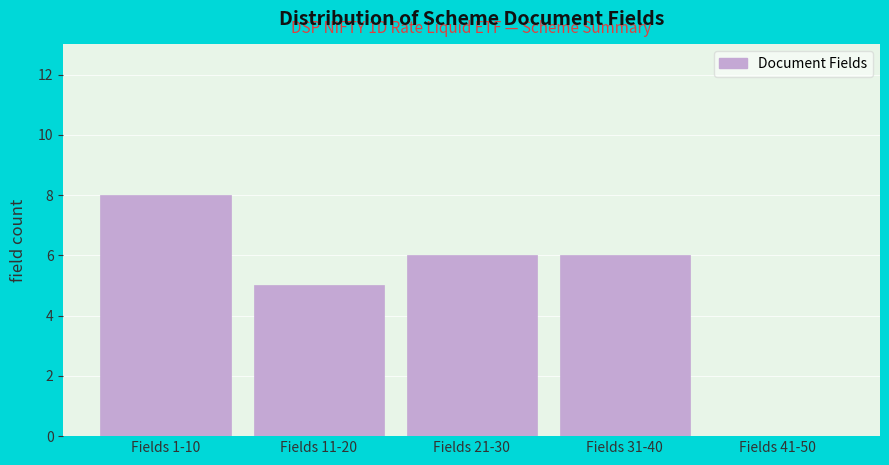

Reading left to right, what are all the values shown in this chart?

Fields 1-10=8	Fields 11-20=5	Fields 21-30=6	Fields 31-40=6	Fields 41-50=0